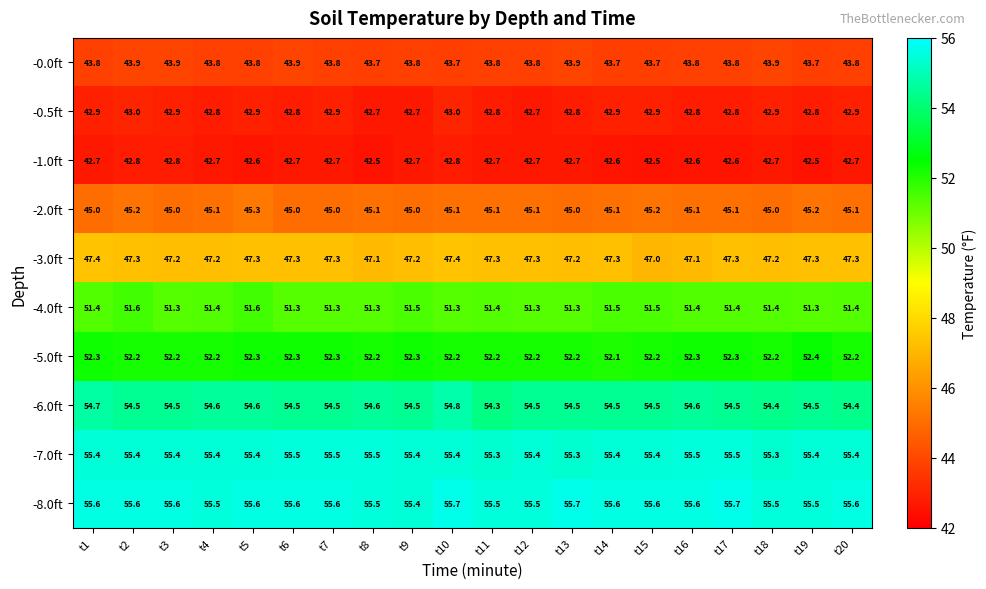

What is the difference between the highest and lowest values at t15?

13.1